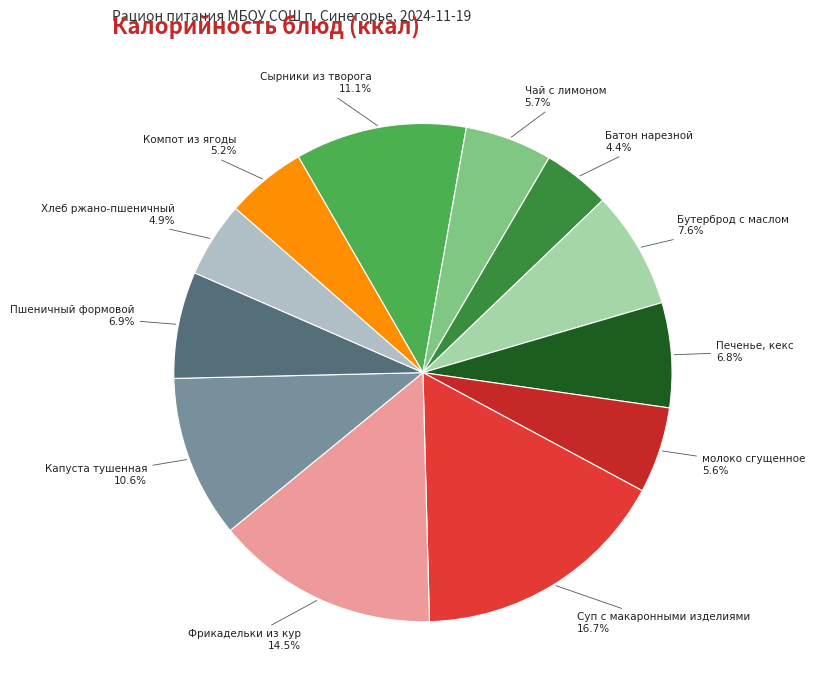

Is there a majority slice in this chart?

No